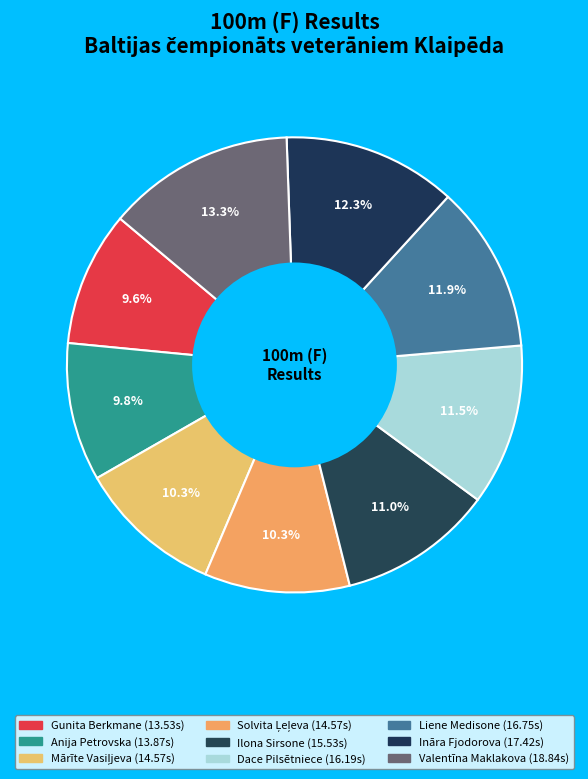

How many slices are in this pie chart?

9